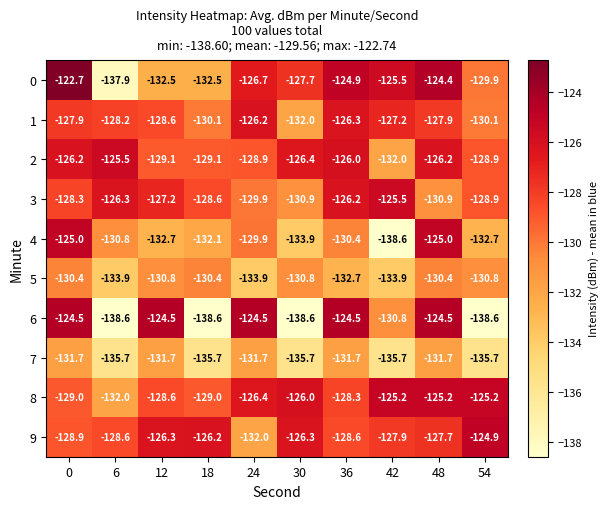

Between 18 and 54, which series saw the biggest shift?

8